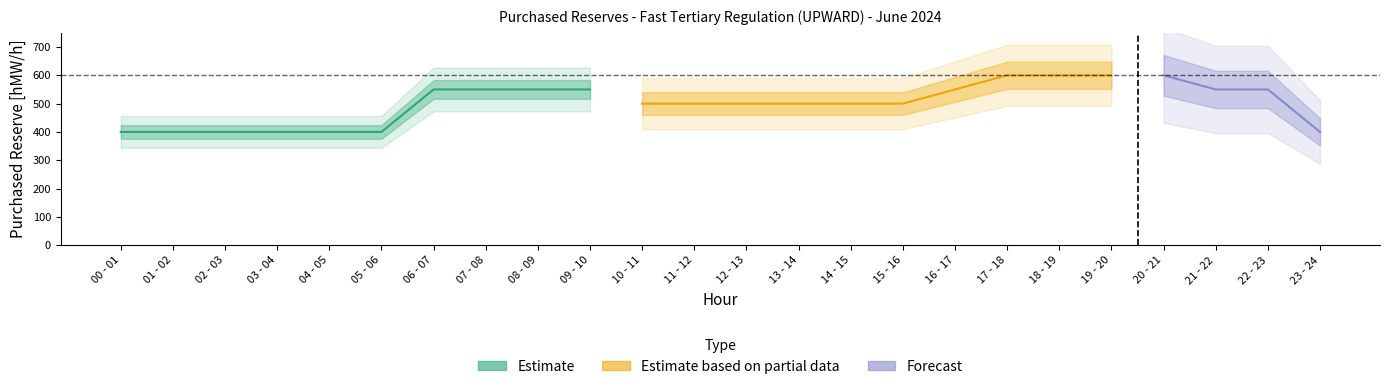

What is the label of the 5th point from the left?

04 - 05